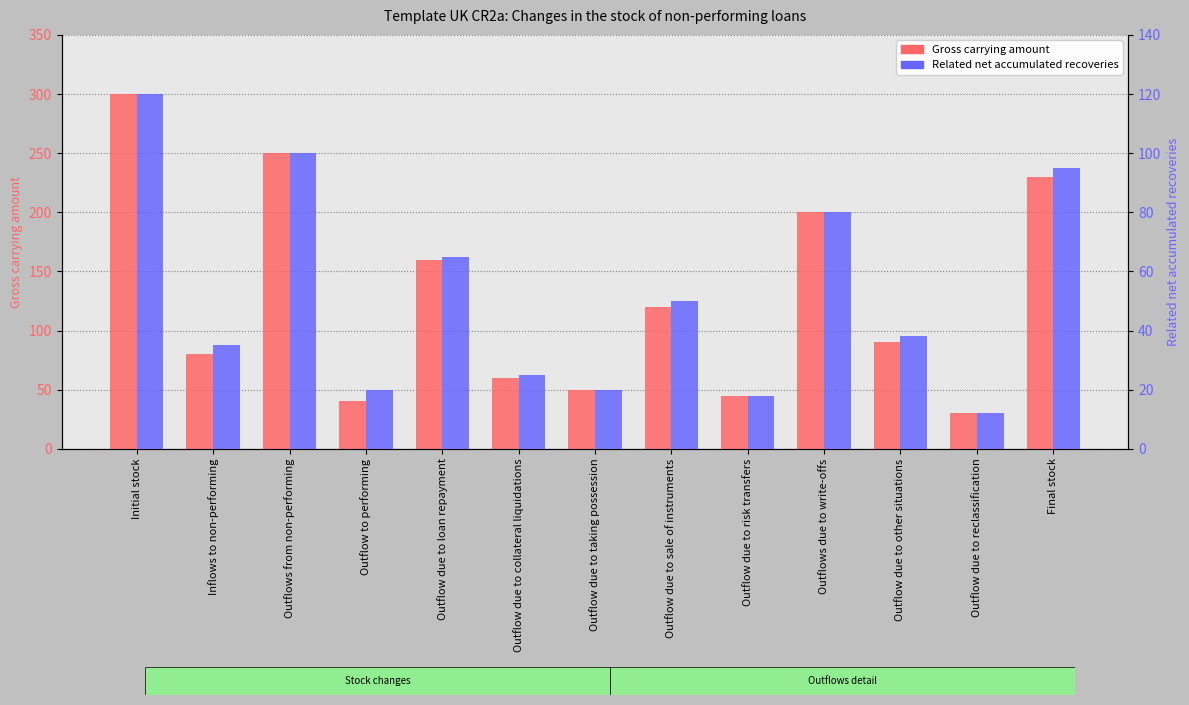

How many data points in Gross carrying amount are less than 90?

6